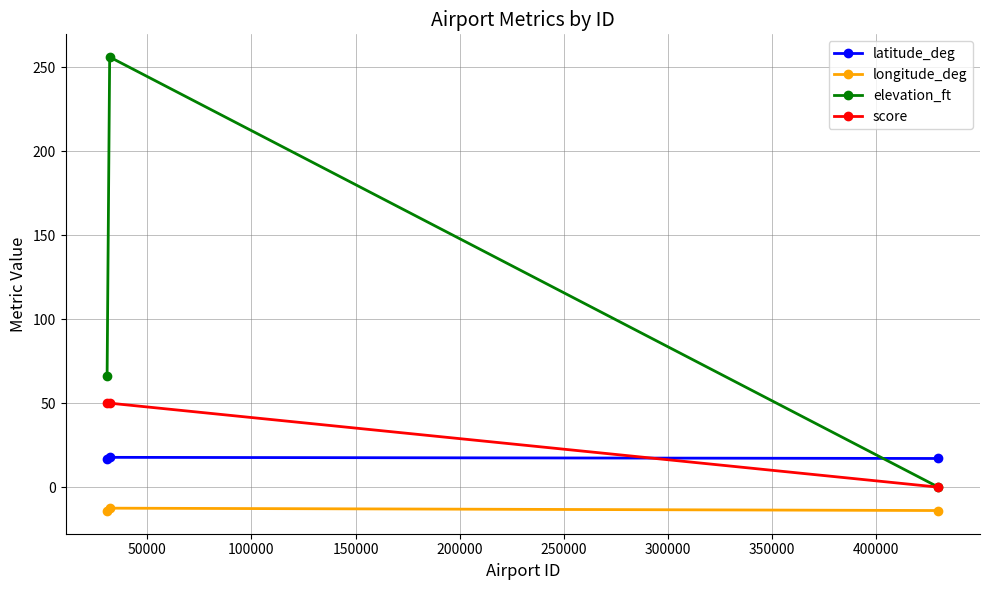

What are all the series names shown in the legend?

latitude_deg, longitude_deg, elevation_ft, score